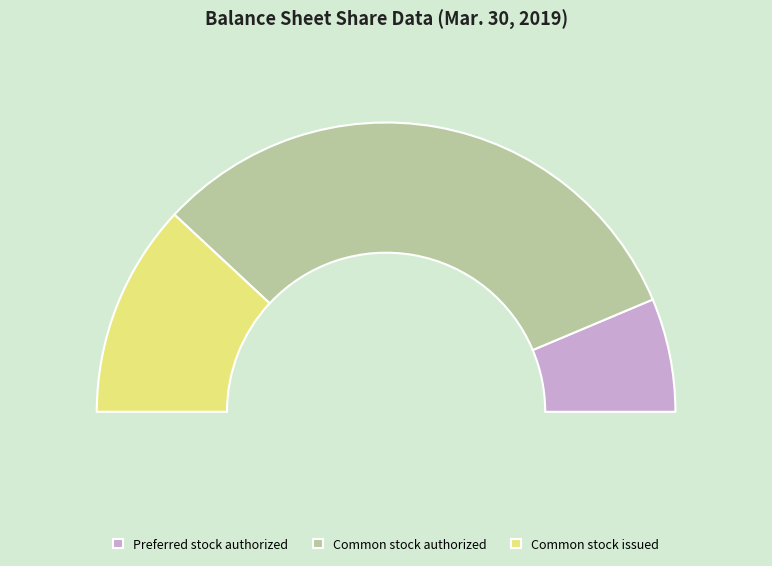

Is it true that Common stock issued is 16% of the pie?

False